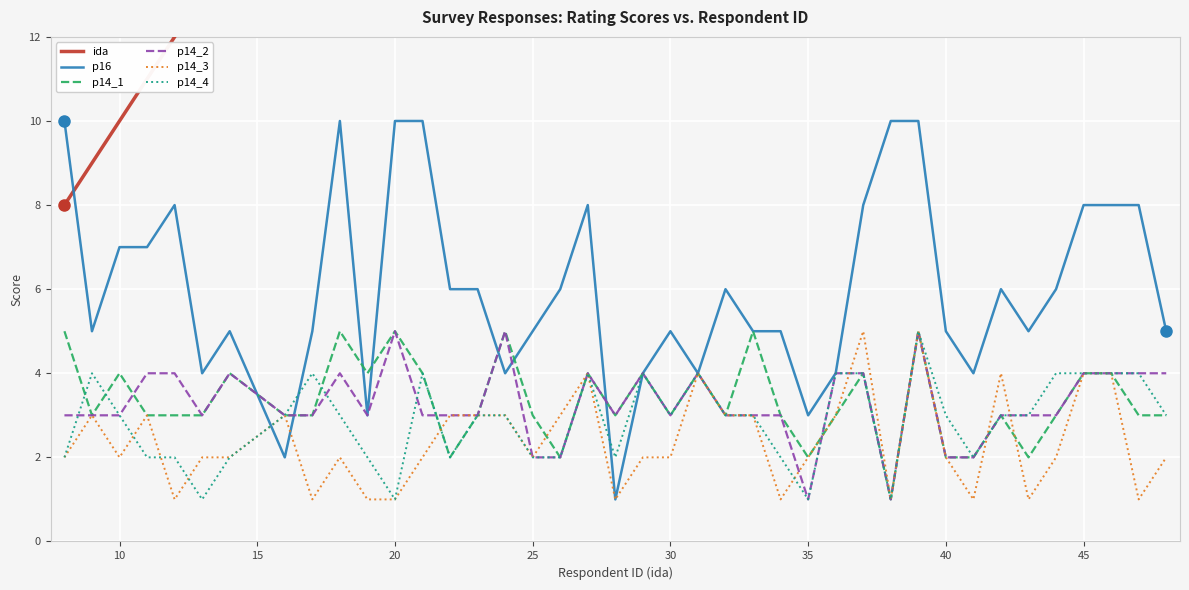

Which series has the widest spread of values?

ida